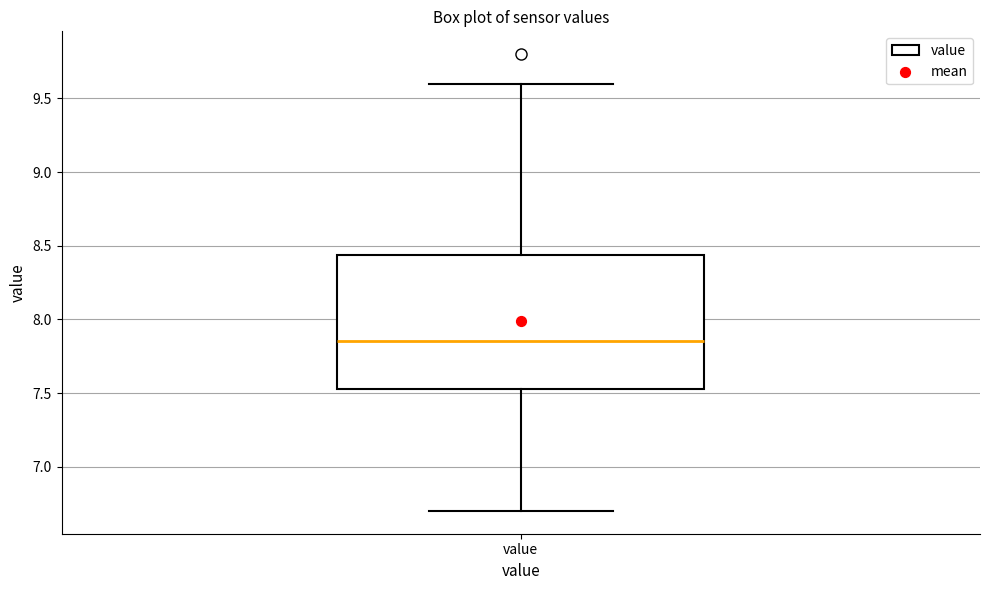

Where does the upper whisker of the box for value end on the y-axis? The values are not printed on the chart, so give them approximately, as read against the axis.

9.60